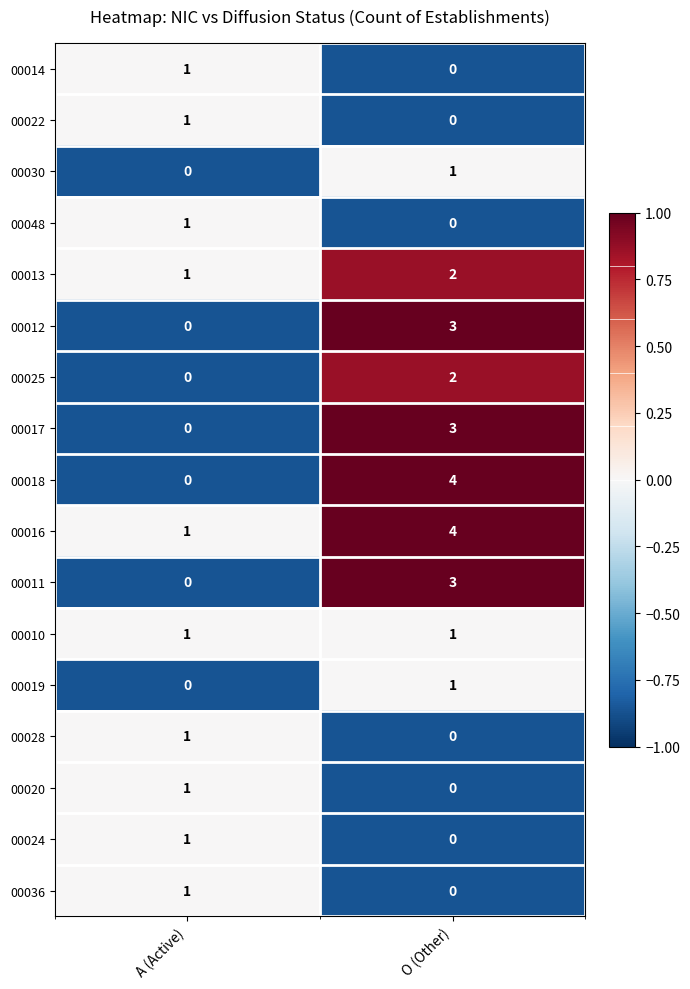

List the labels in order of 00013 value, largest first.

O (Other), A (Active)